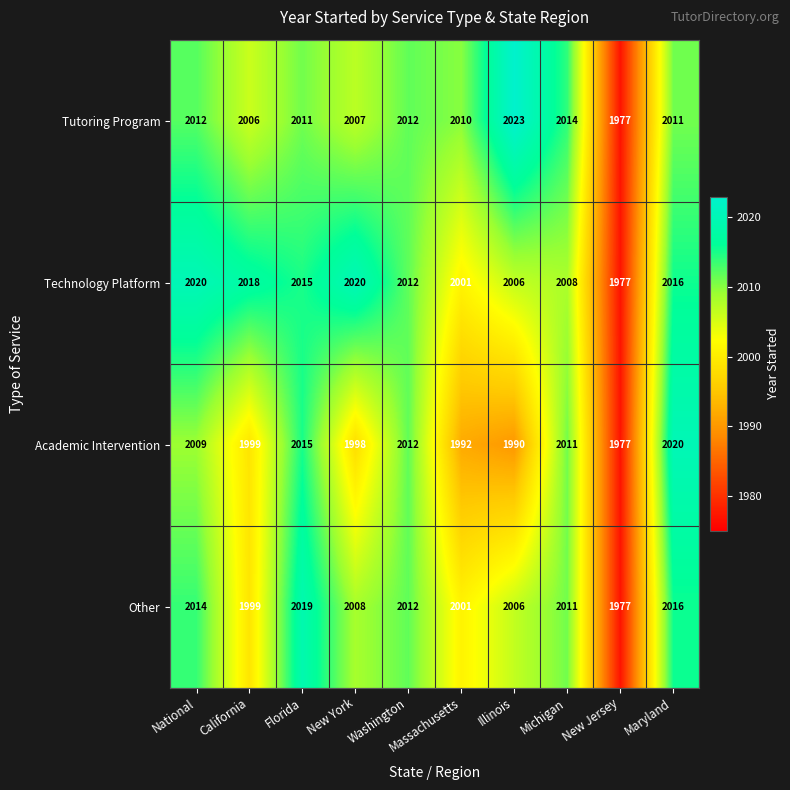

How many values in the Other series are below 2011?

5